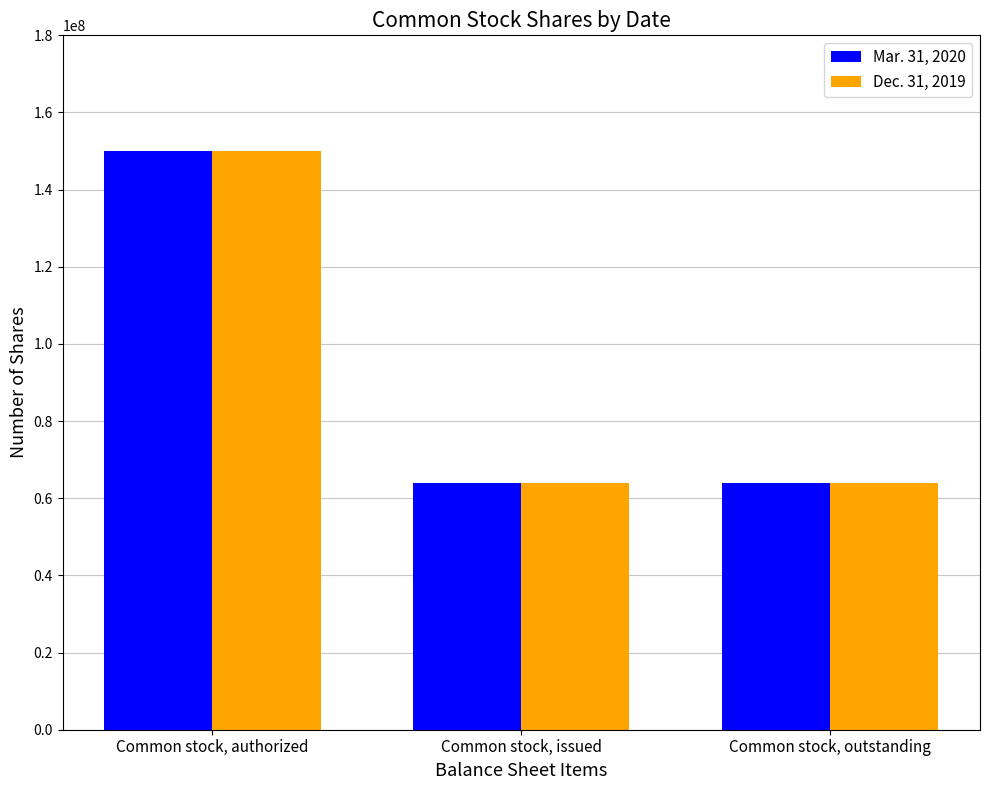

Are the bars grouped side by side (vs. stacked)?

Yes